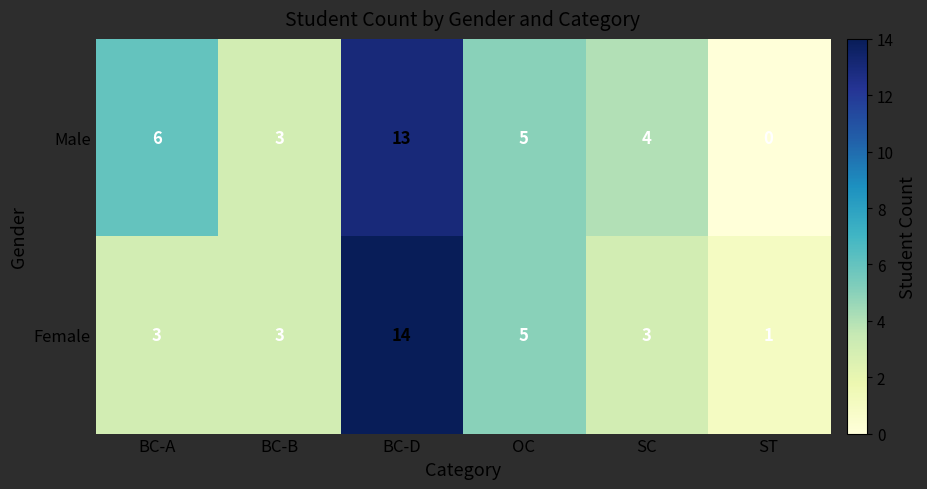

Reading left to right, extract all data points from this chart.

Male: BC-A=6	BC-B=3	BC-D=13	OC=5	SC=4	ST=0
Female: BC-A=3	BC-B=3	BC-D=14	OC=5	SC=3	ST=1